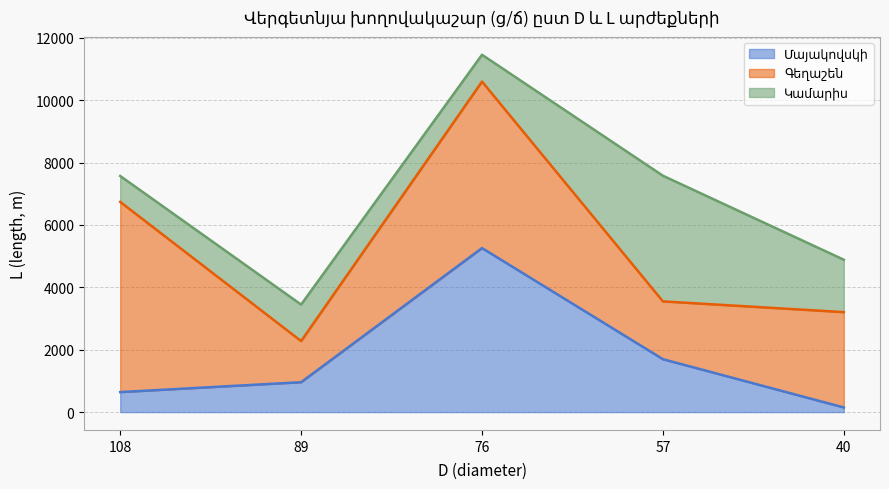

At 108, list the series in order from smallest to largest.

Մայակովսկի, Կամարիս, Գեղաշեն